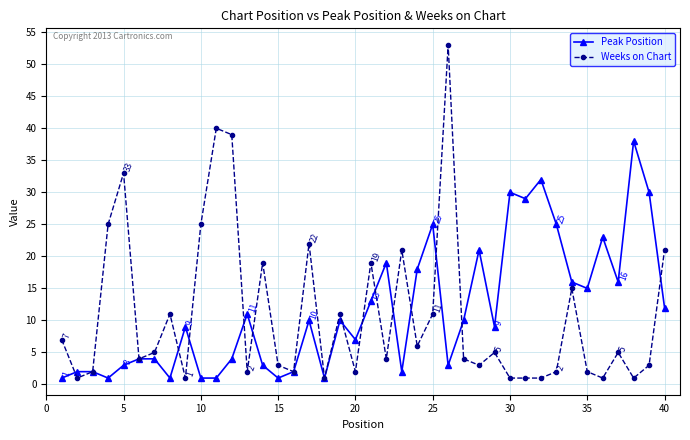

What is the greatest value displayed?

53